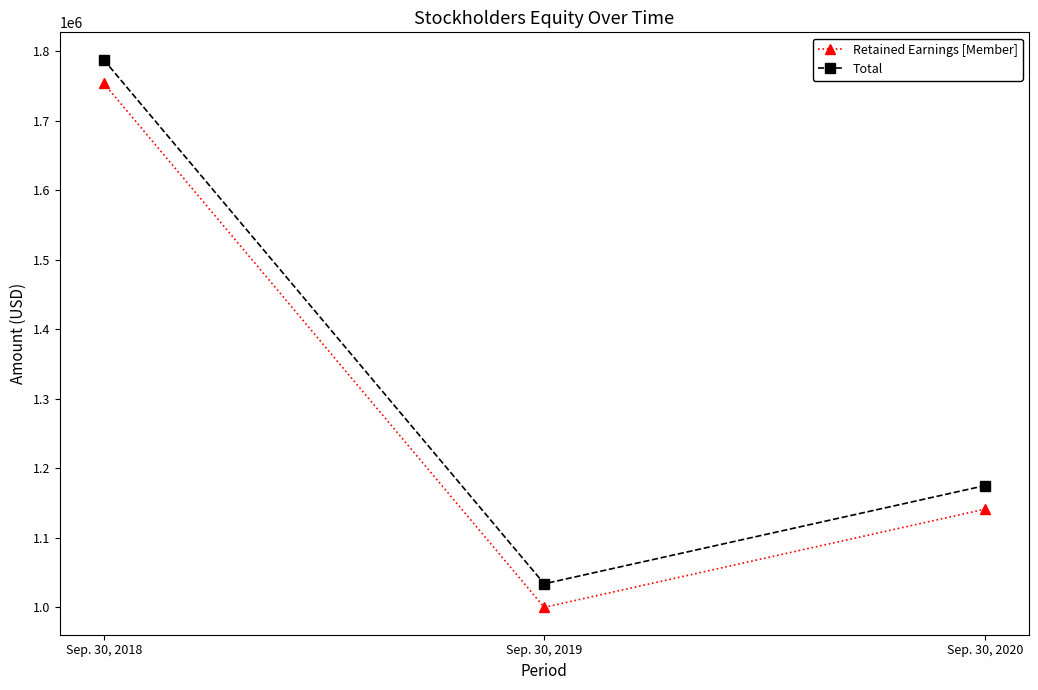

What is the sum of all Total values?

3996140